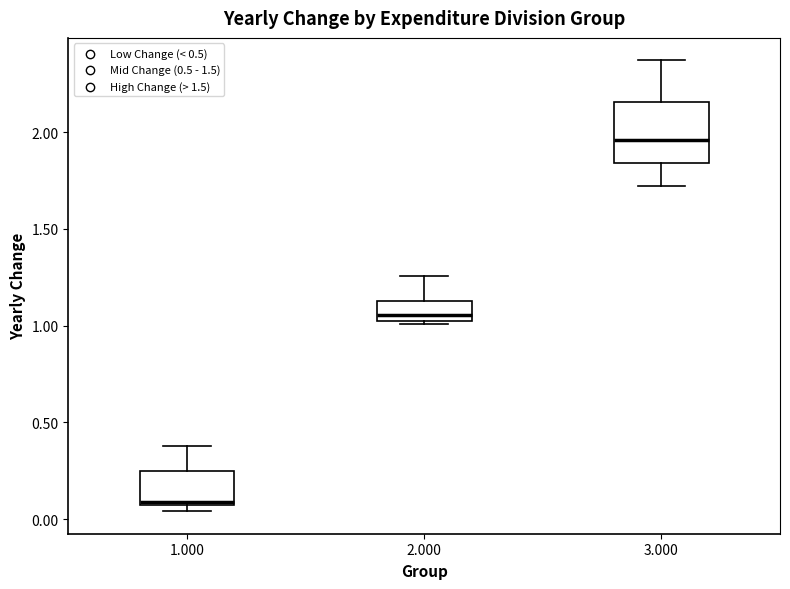

Where is the upper edge of the box at x = 3.000 on the y-axis? The values are not printed on the chart, so give them approximately, as read against the axis.

2.15